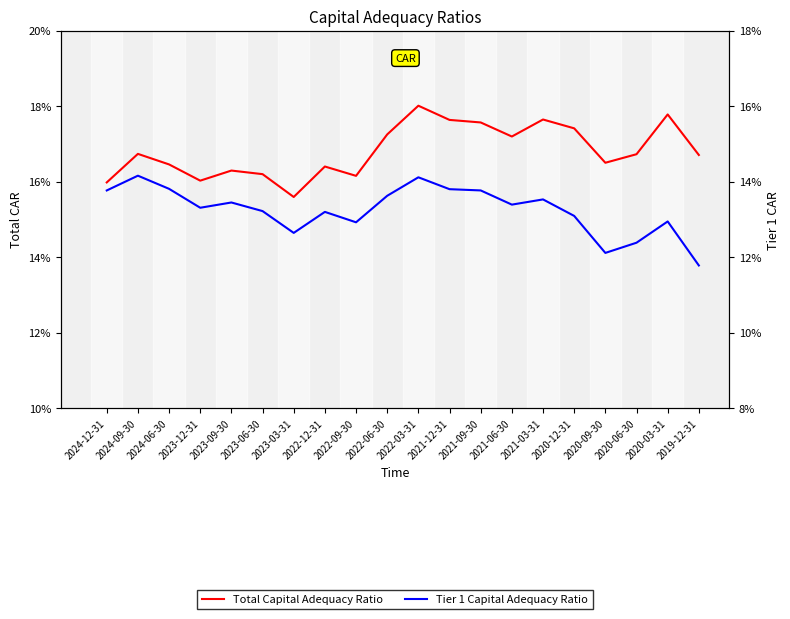

What is the value of the Tier 1 Capital Adequacy Ratio point at the 3rd from the left?

0.1